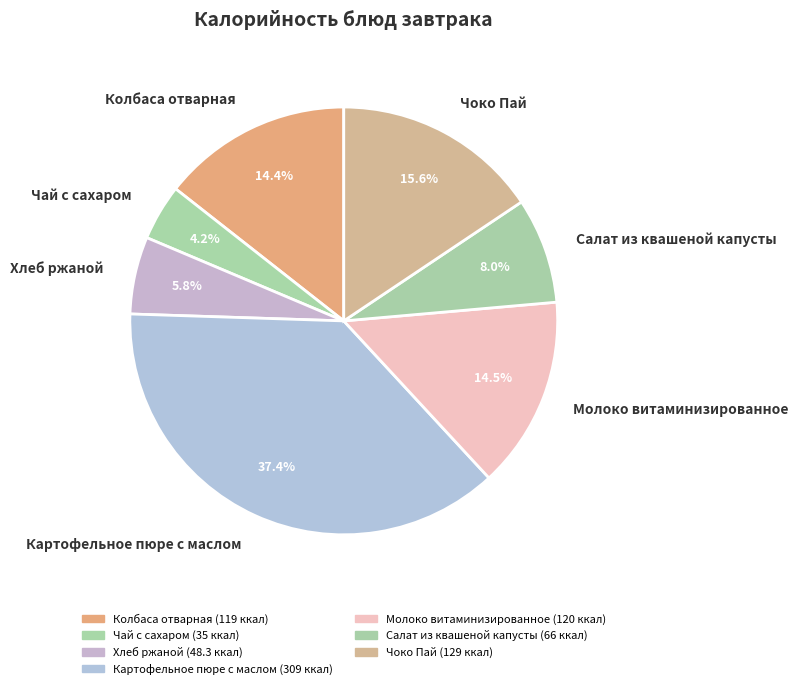

Approximately how many times larger is the value at Хлеб ржаной compared to Колбаса отварная?

0.4